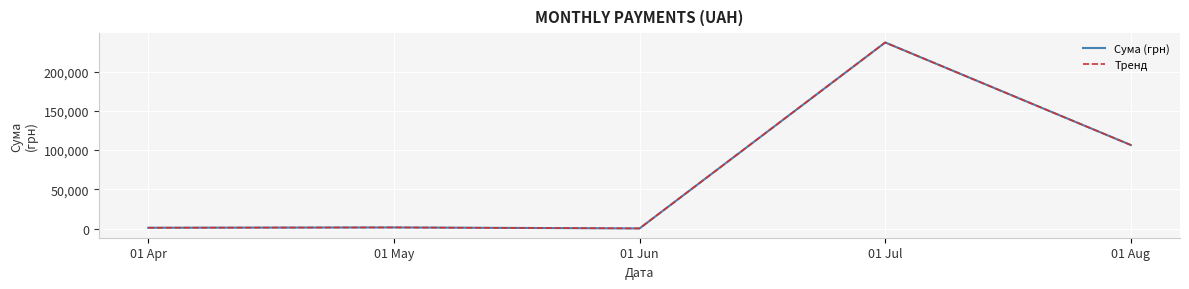

Where is the first local minimum for Тренд?

01 Jun